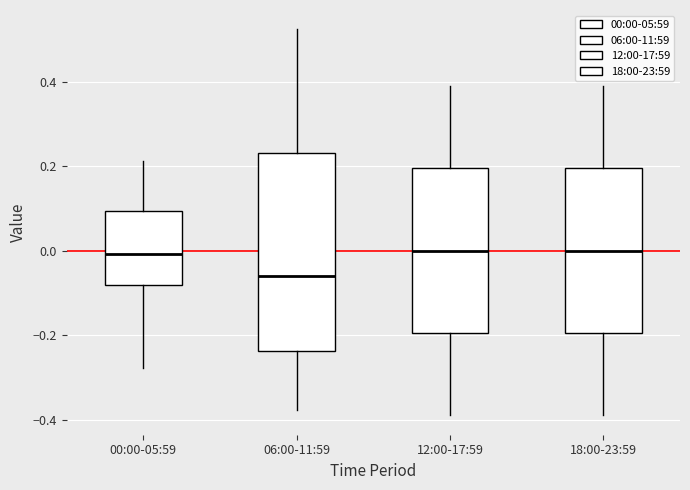

Reading left to right, transcribe this box plot: for each box, give where its median line is, the range the box spans, and where its two whiskers end, as read against the y-axis. The values are not printed on the chart, so give them approximately, as read against the axis.

00:00-05:59: median 0.00, box -0.08 to 0.10, whiskers -0.28 to 0.22
06:00-11:59: median -0.06, box -0.24 to 0.24, whiskers -0.38 to 0.52
12:00-17:59: median 0.00, box -0.20 to 0.20, whiskers -0.38 to 0.40
18:00-23:59: median 0.00, box -0.20 to 0.20, whiskers -0.38 to 0.40